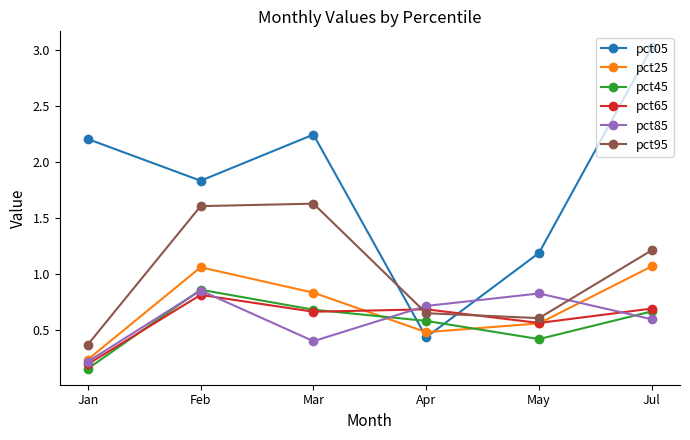

Which series ends up on top after the final intersection of pct85 and pct05?

pct05